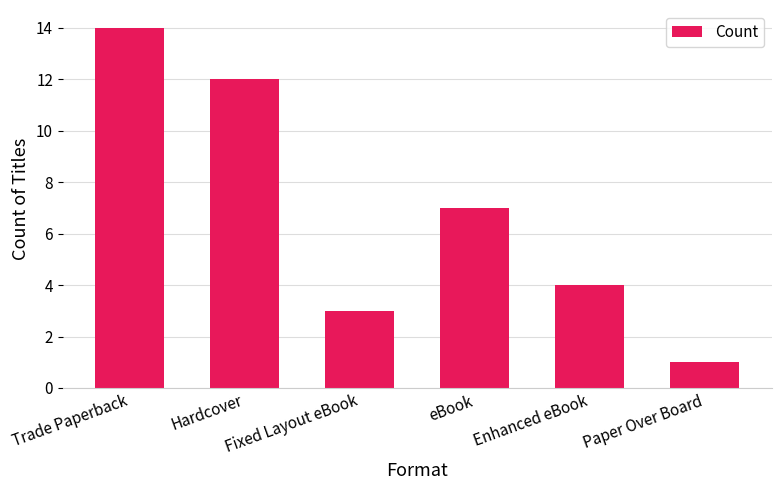

What is the smallest value displayed?

1